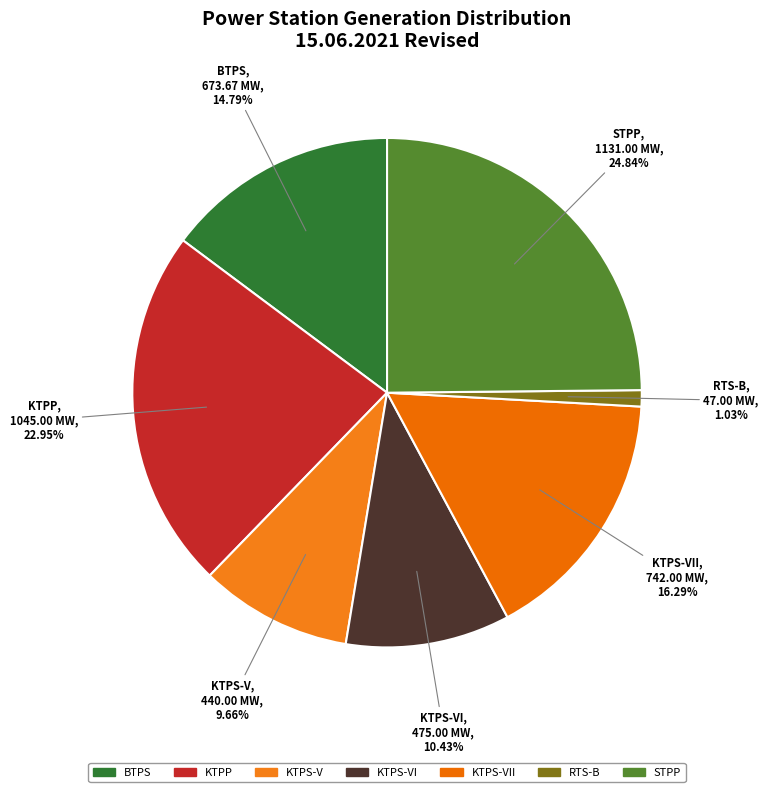

Is there any slice that represents more than half of the pie?

No